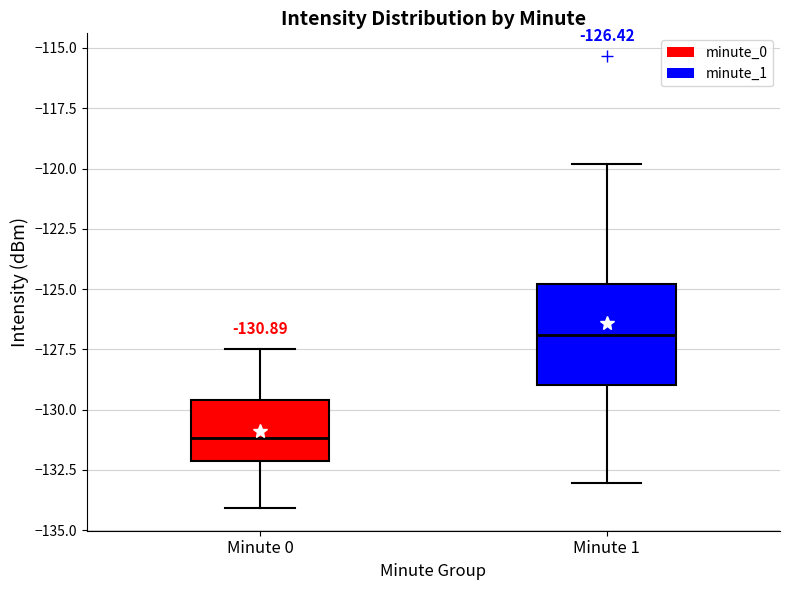

Which box has the lowest median line?

Minute 0